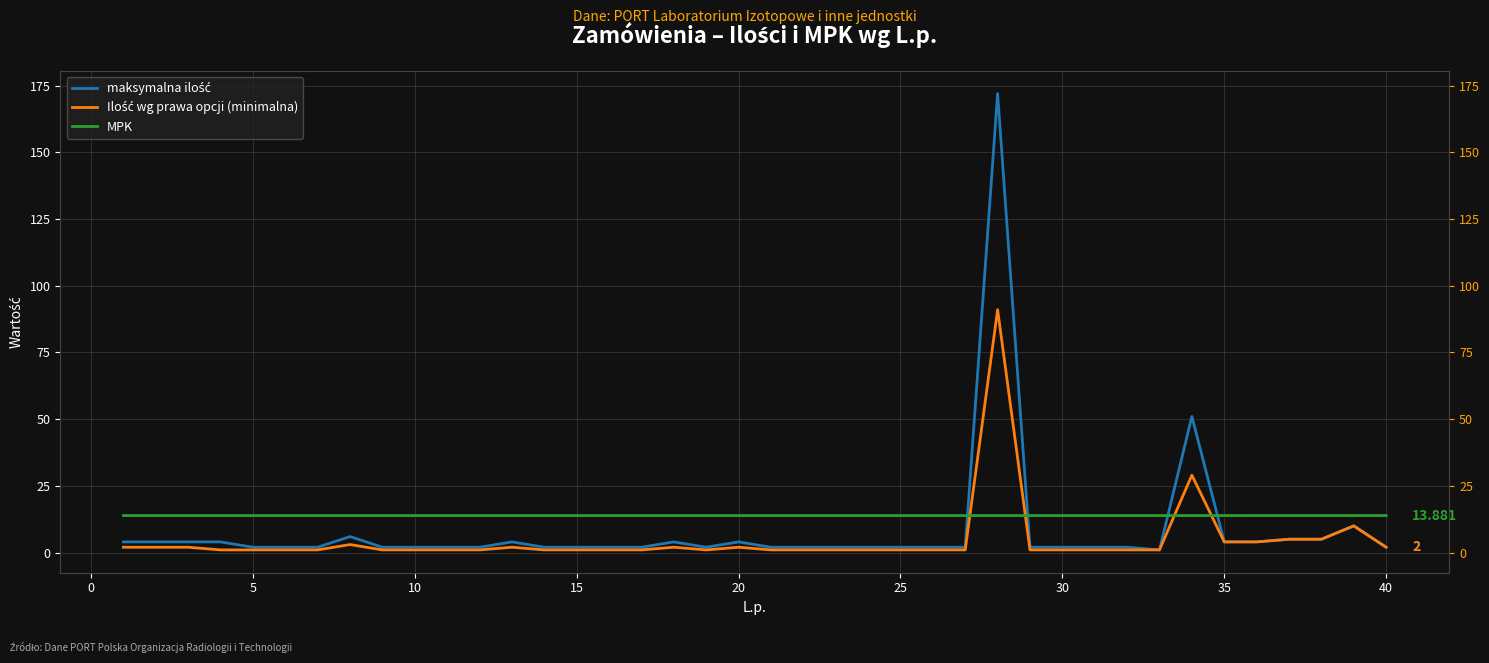

Rank the series by their average value, from lowest to highest.

Ilość wg prawa opcji (minimalna), maksymalna ilość, MPK